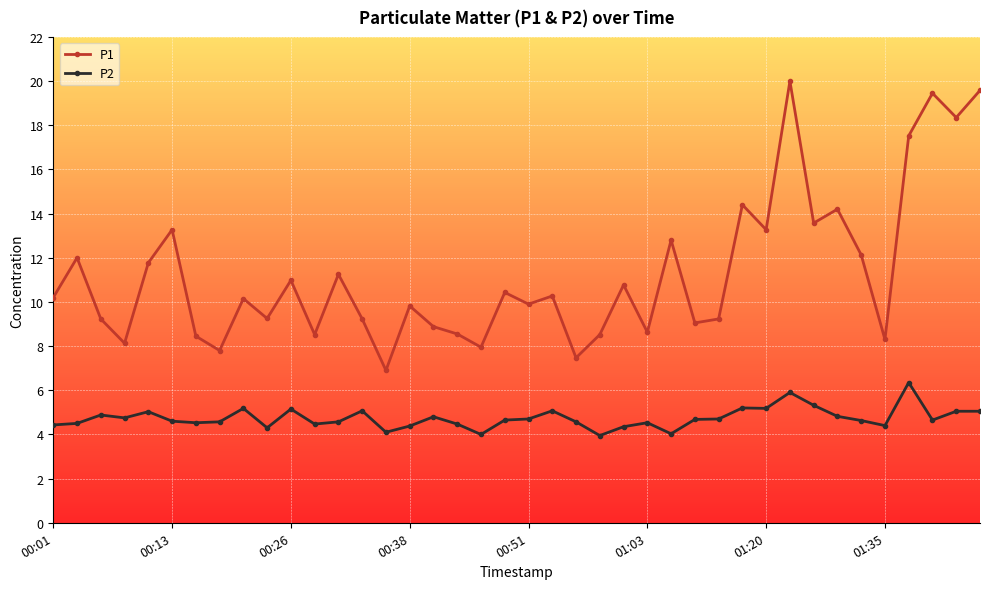

What is the value of the P2 point at the 10th from the left?

4.3